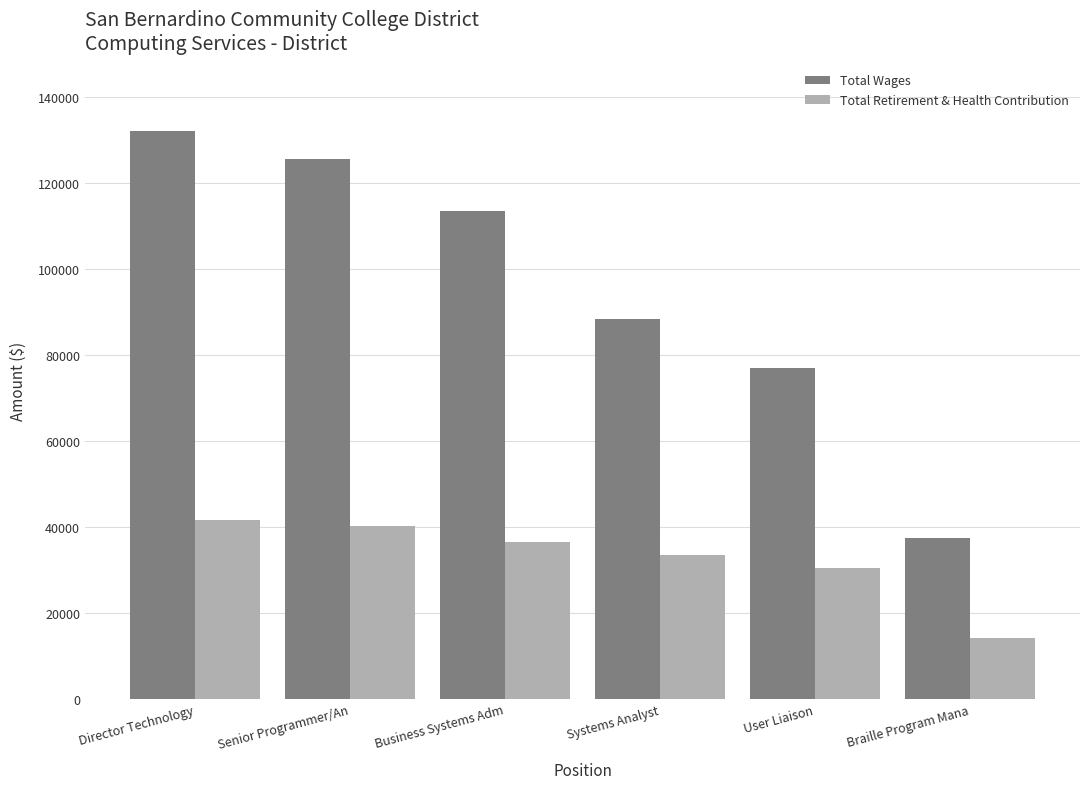

What is the greatest value displayed?

132123